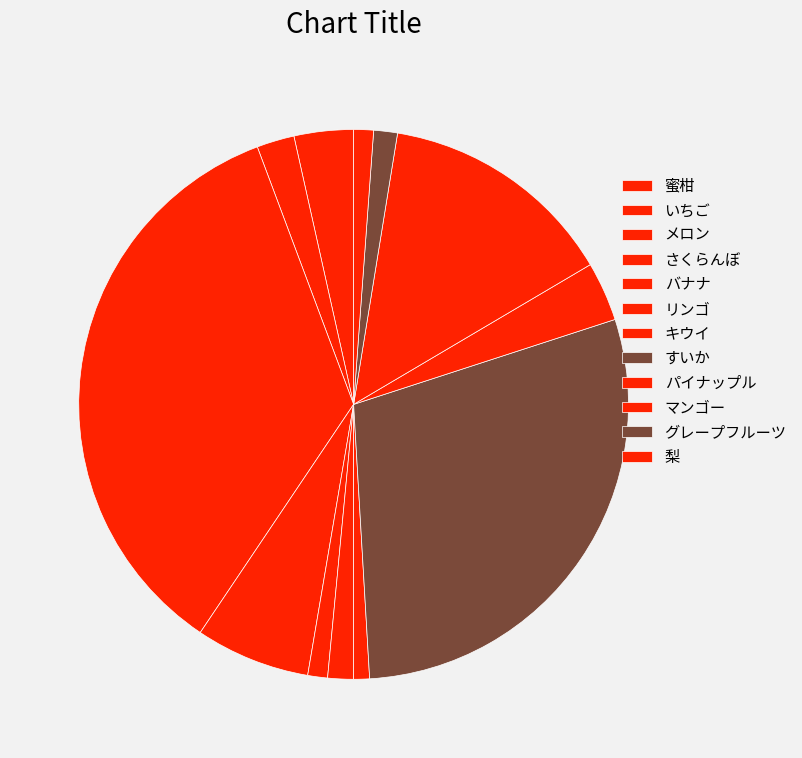

How many slices are in this pie chart?

12